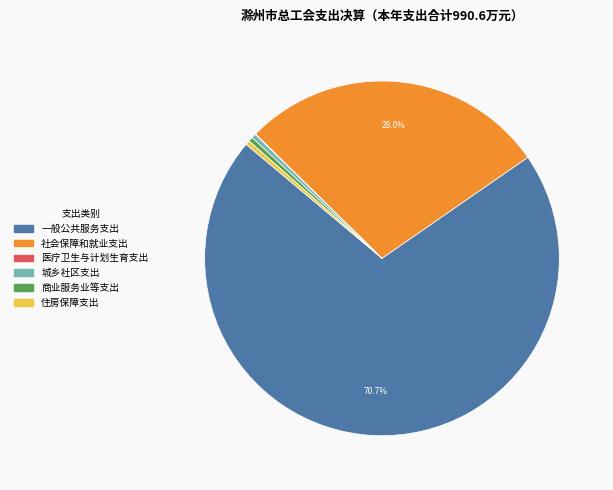

To the nearest percent, what is the average slice percentage?

17%